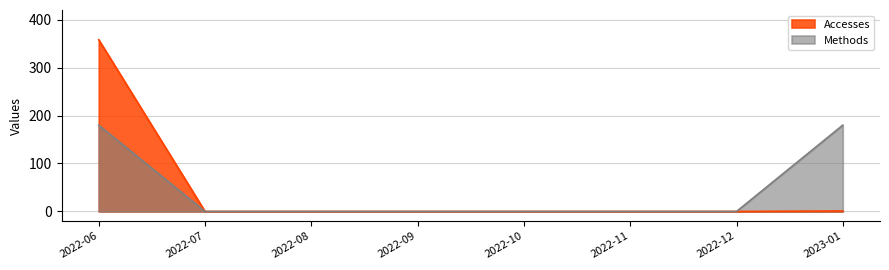

True or false: Methods and Accesses intersect in this chart.

False